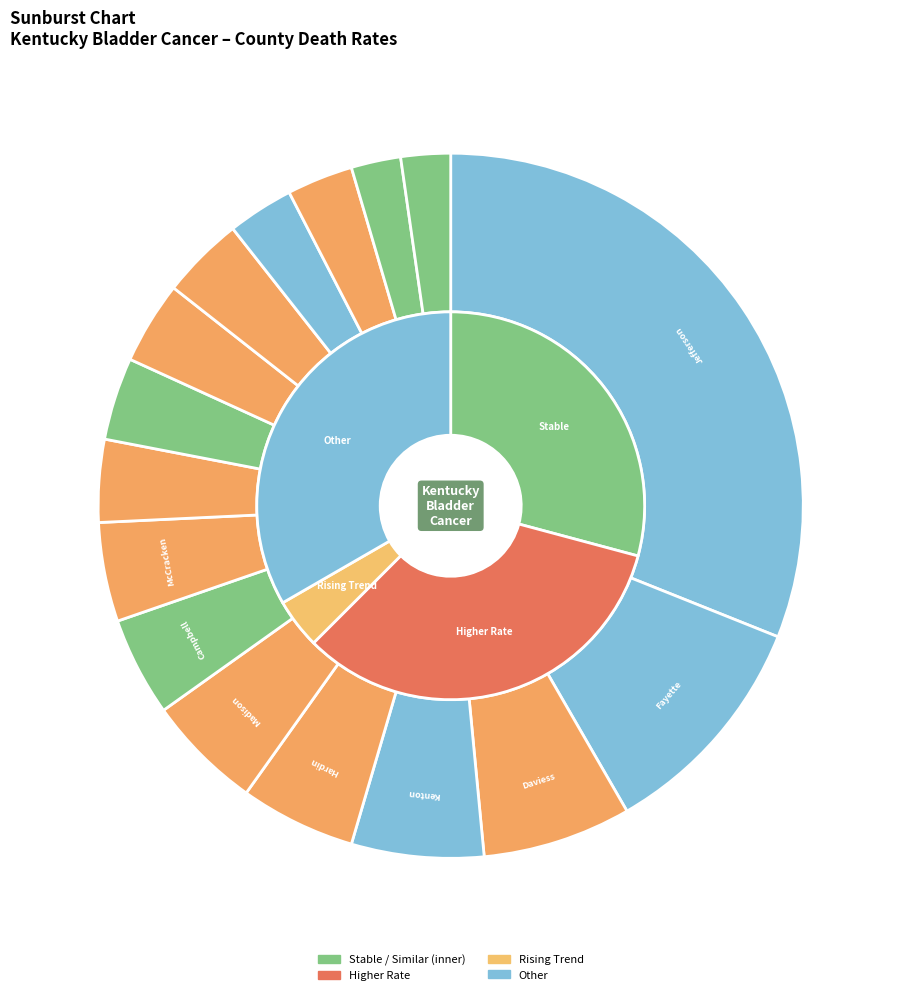

Rank the categories by value from lowest to highest.

Barren County, Hopkins County, Bullitt County, Knox County, Christian County, Franklin County, Laurel County, Pike County, Campbell County, McCracken County, Hardin County, Madison County, Kenton County, Daviess County, Fayette County, Jefferson County